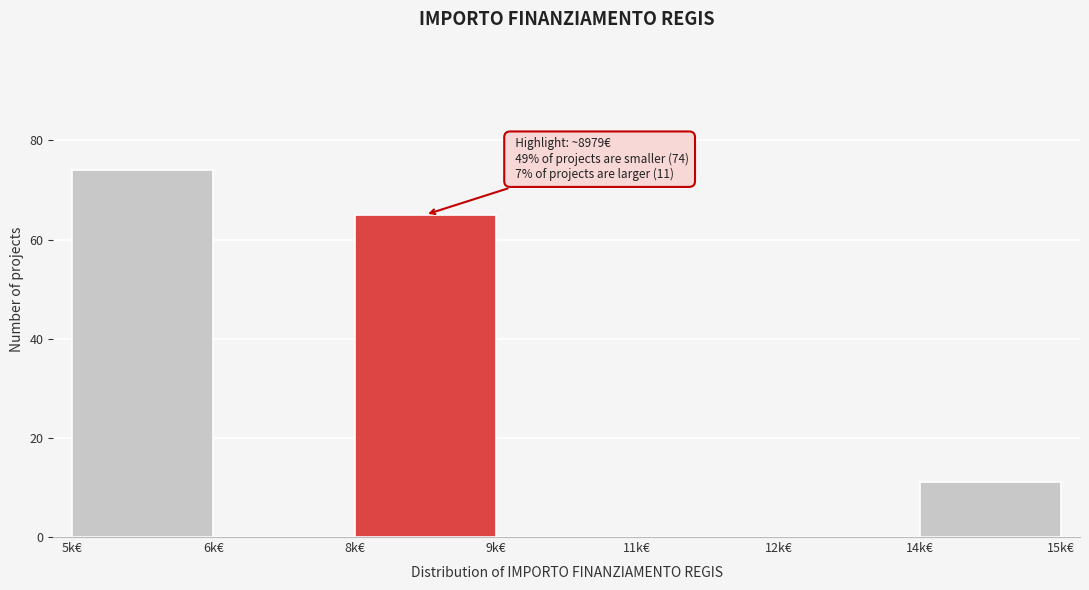

Reading left to right, transcribe all the data shown in this chart.

5k€=74	6k€=0	8k€=65	9k€=0	11k€=0	12k€=0	14k€=11